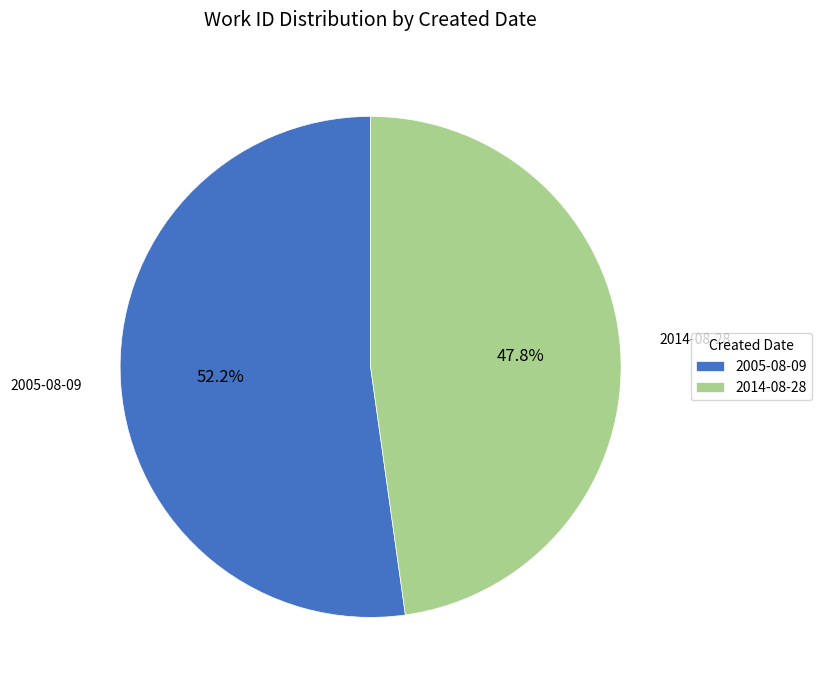

Rank the categories by value from lowest to highest.

2014-08-28, 2005-08-09